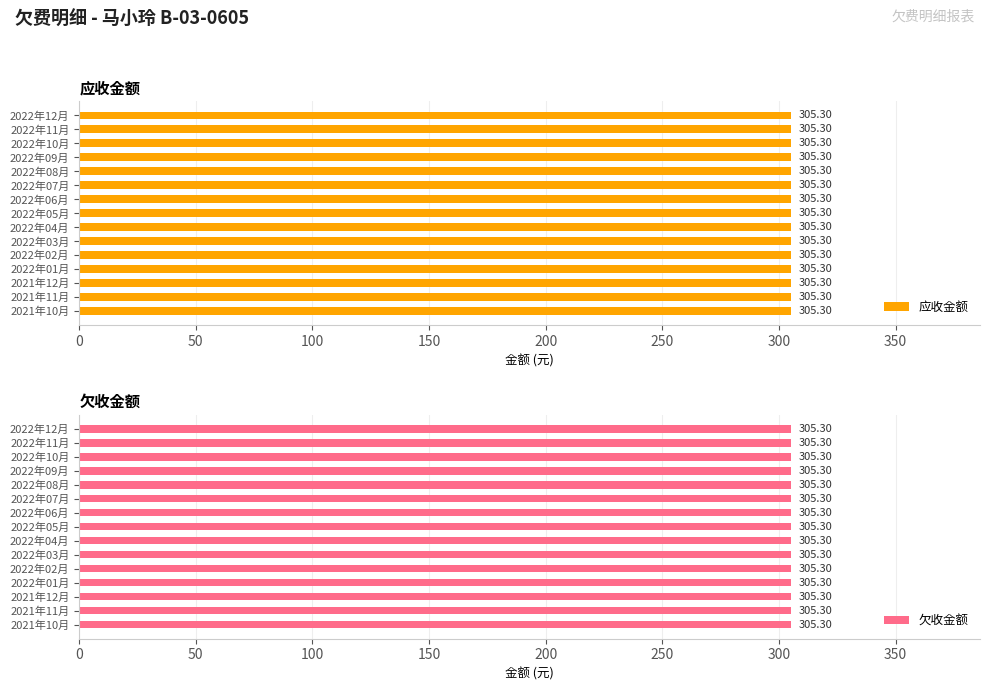

True or false: 应收金额 has a value of 305.3 at 2022年10月.

True